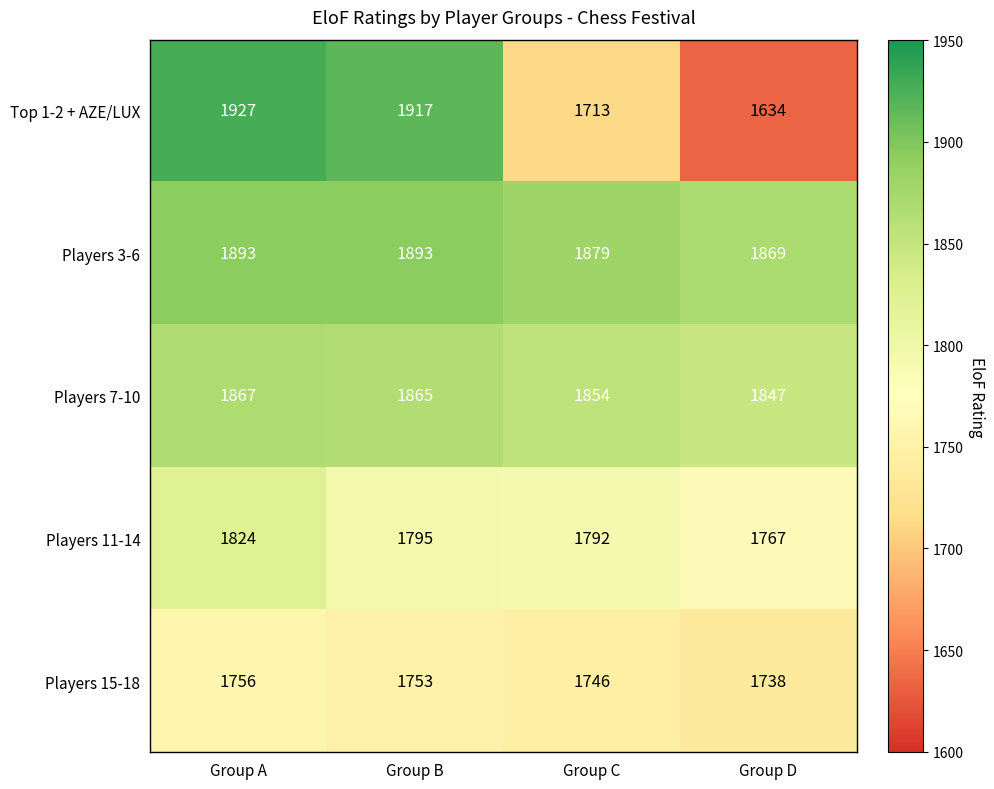

Reading left to right, list all the values displayed in this chart.

Top 1-2 + AZE/LUX: 1927	1917	1713	1634
Players 3-6: 1893	1893	1879	1869
Players 7-10: 1867	1865	1854	1847
Players 11-14: 1824	1795	1792	1767
Players 15-18: 1756	1753	1746	1738